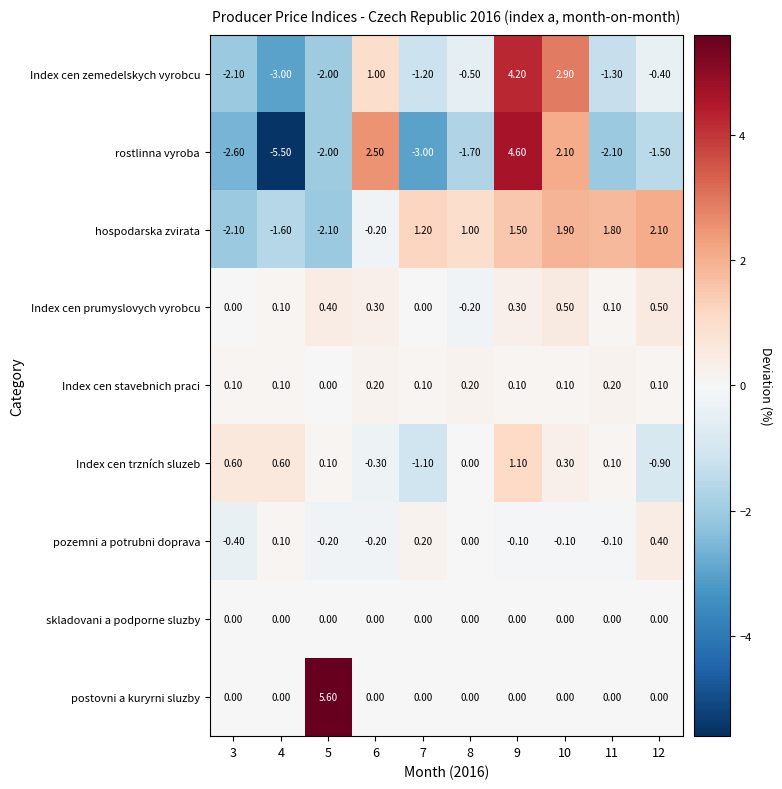

What is the total value across all series at 3?

-6.5